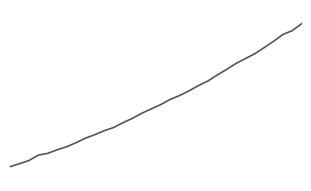

Does the chart have visible grid lines?

No